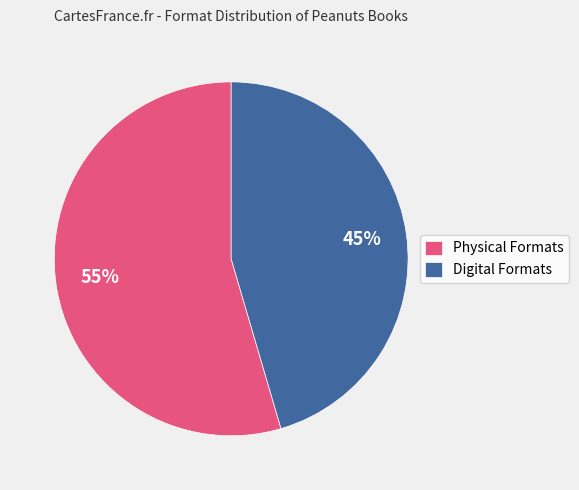

Is it true that Digital Formats is 34% of the pie?

False